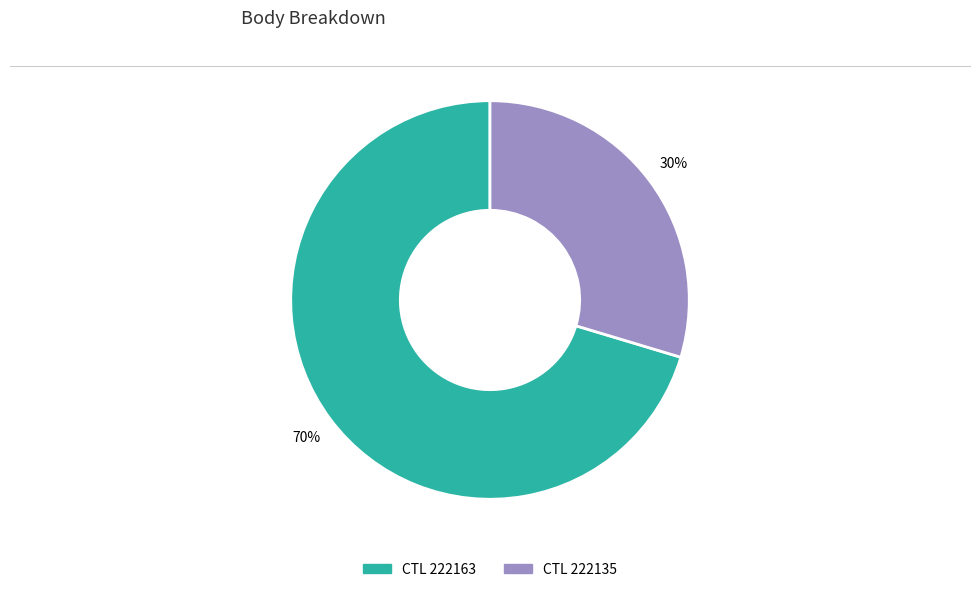

Is there a majority slice in this chart?

Yes